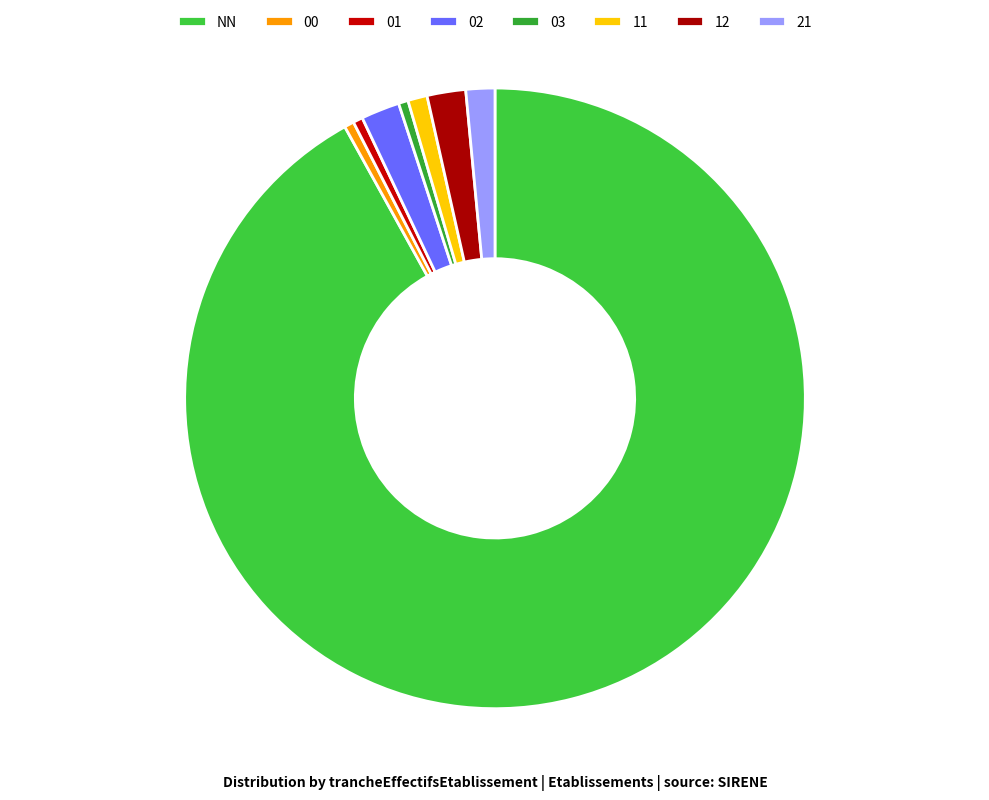

Which slice is the smallest?

00